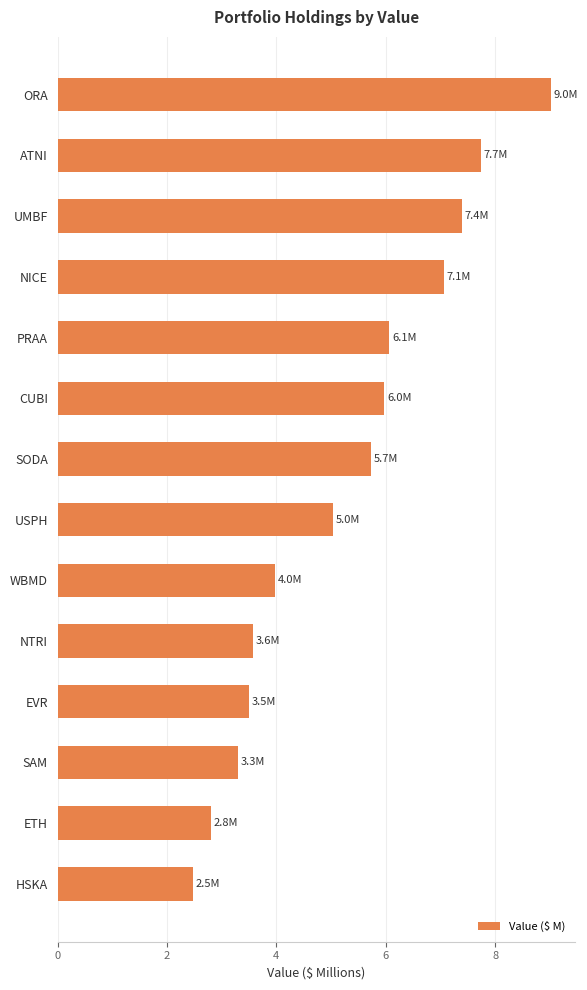

Is it true that the value at ATNI is 7.7?

True